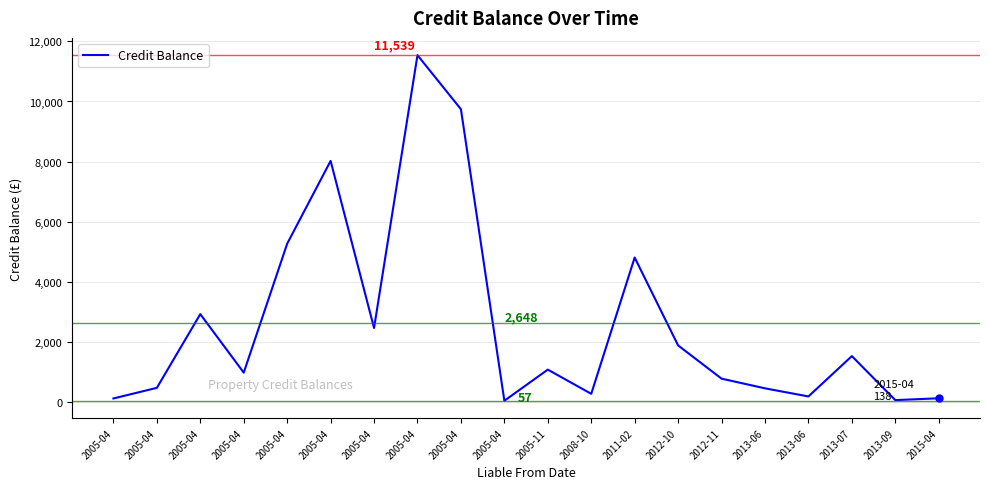

Reading left to right, extract all data points from this chart.

132.2	485.1	2934.2	990.1	5274.0	8025.2	2473.2	11538.7	9743.1	56.5	1090.7	286.0	4814.8	1894.3	790.5	468.8	198.9	1540.2	77.4	138.3